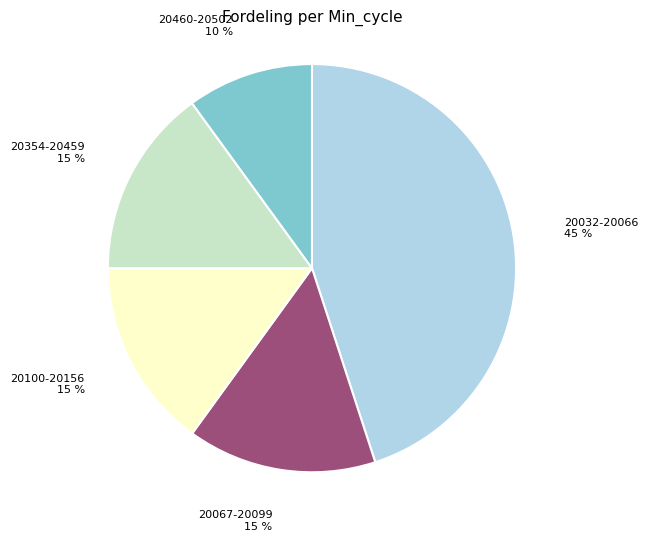

How many slices are in this pie chart?

5